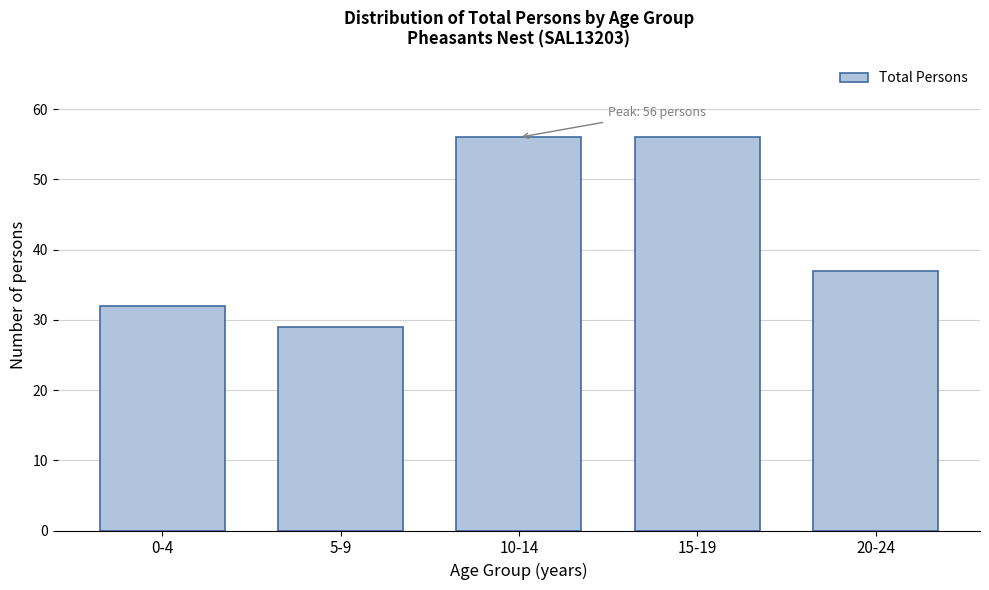

Reading right to left, what are all the values shown in this chart?

37	56	56	29	32